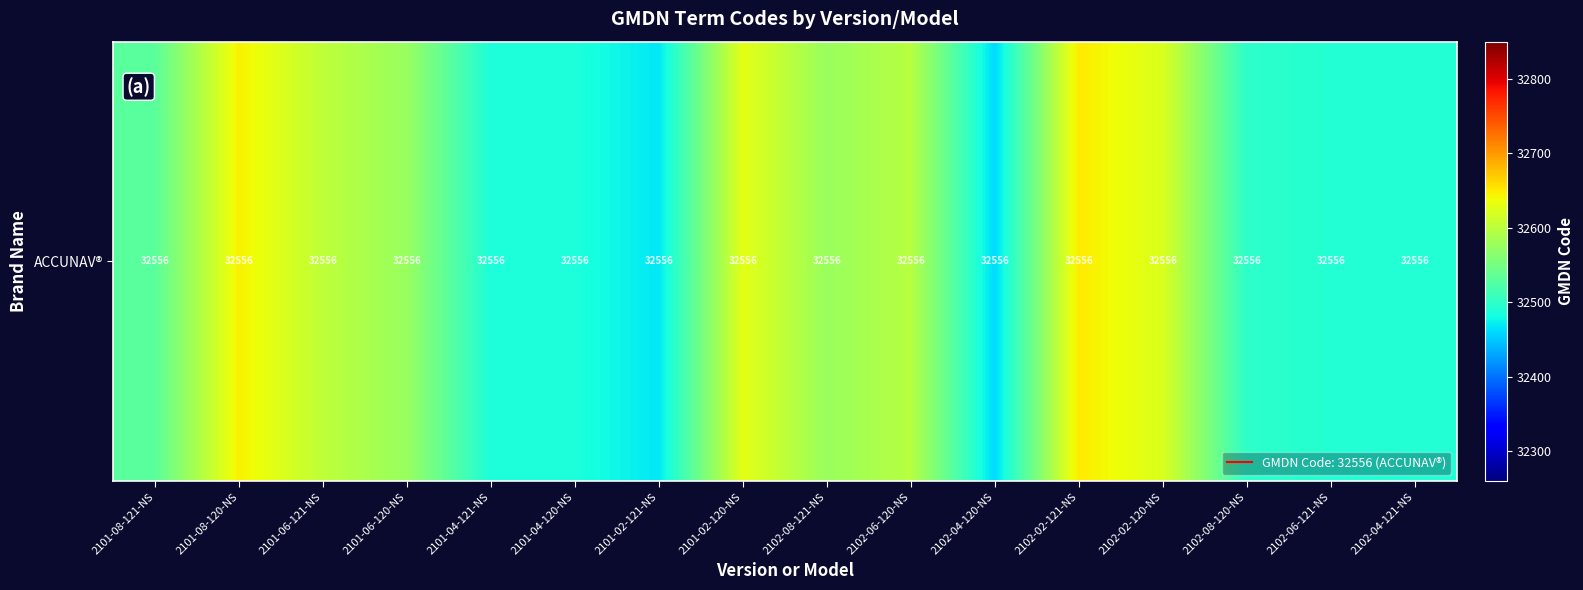

How many distinct data groups are displayed?

1